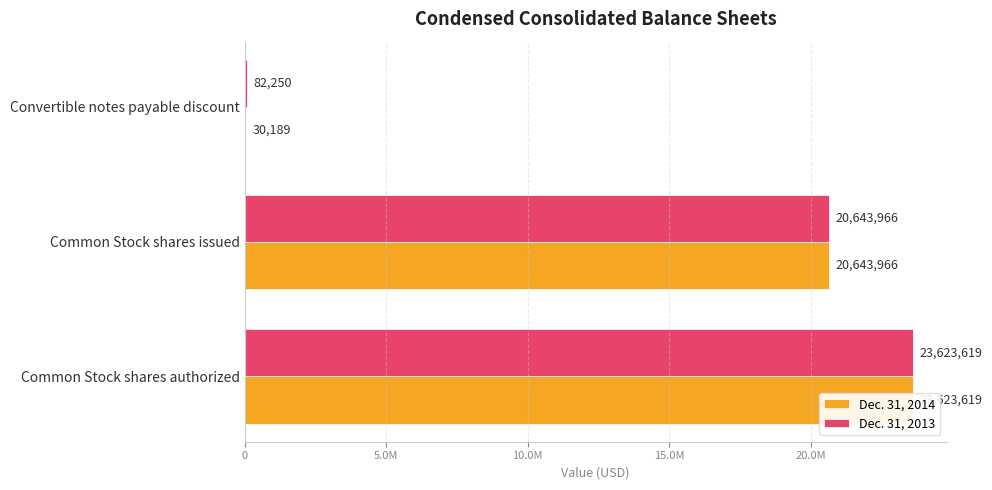

Rank the series by their maximum value, from lowest to highest.

Dec. 31, 2014, Dec. 31, 2013